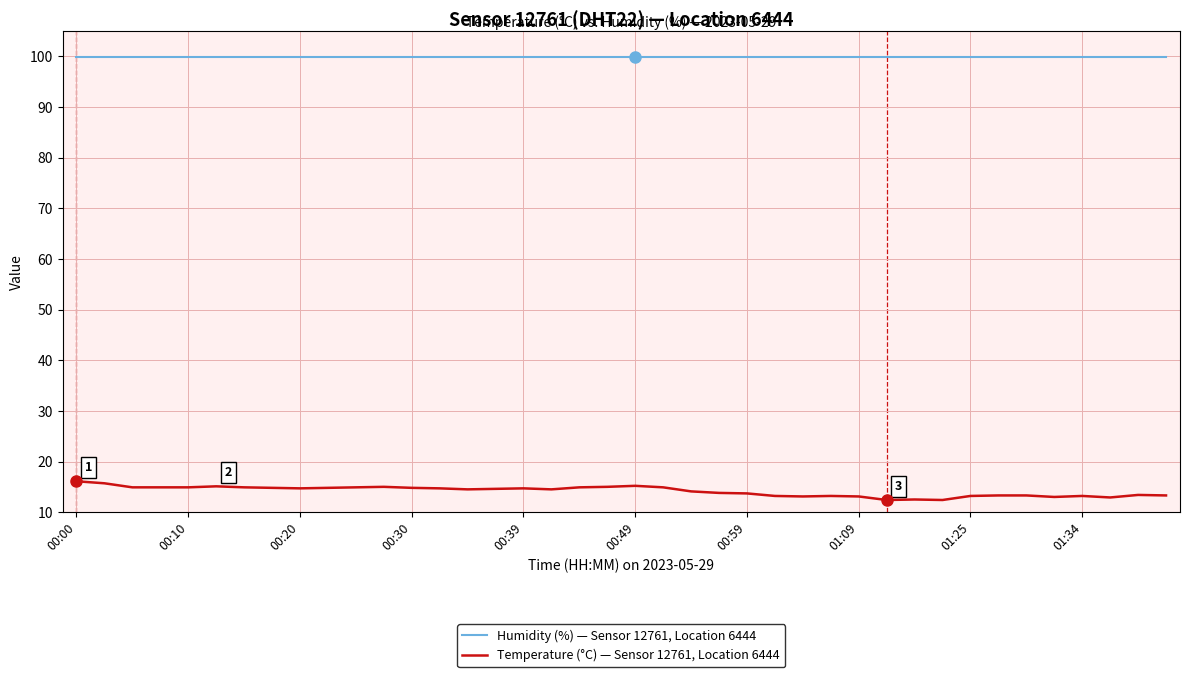

What is the highest value of the Humidity (%) — Sensor 12761, Location 6444 series?

99.9